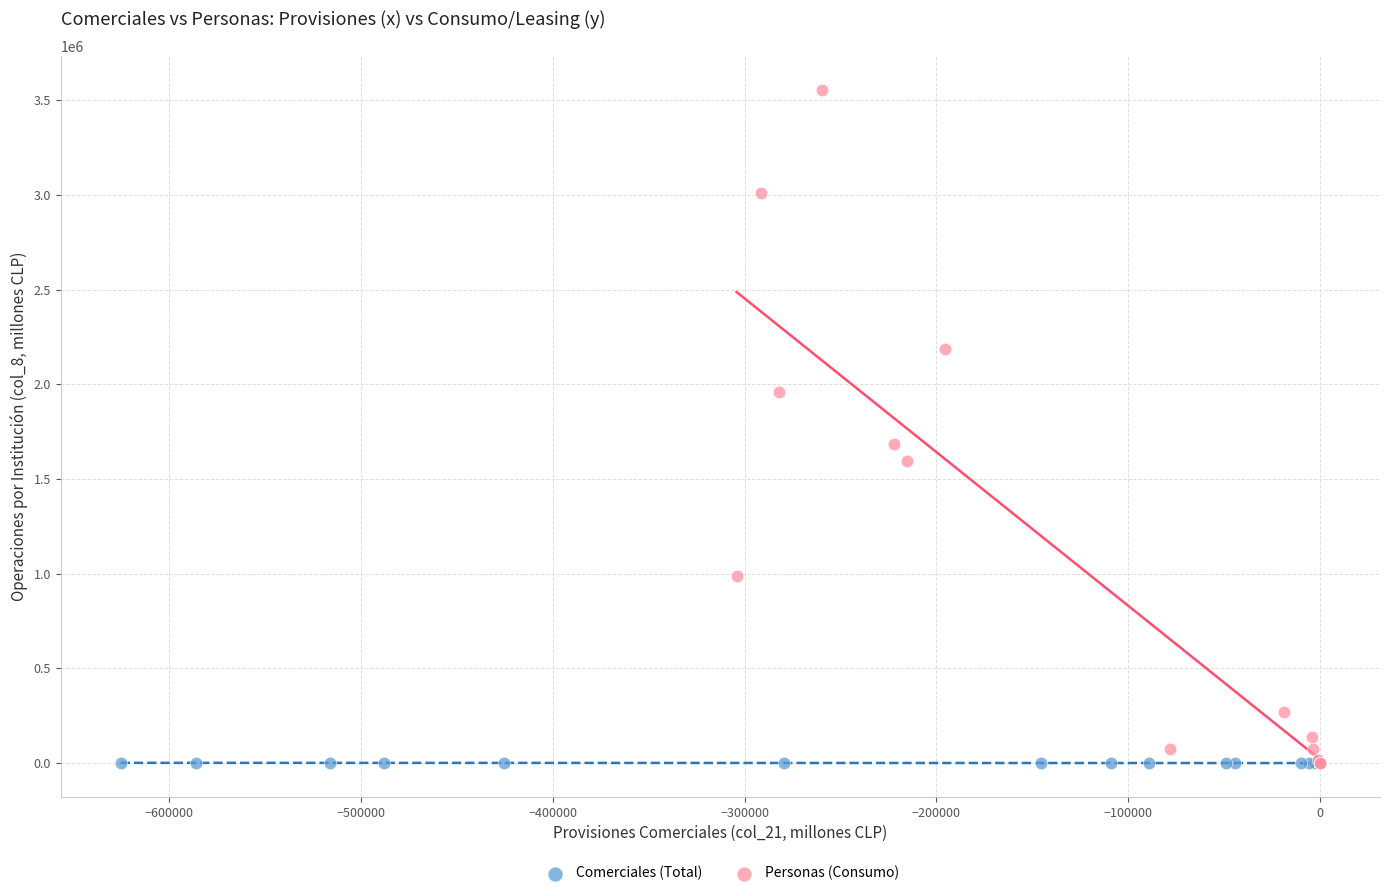

What are all the series names shown in the legend?

Comerciales (Total), Personas (Consumo)